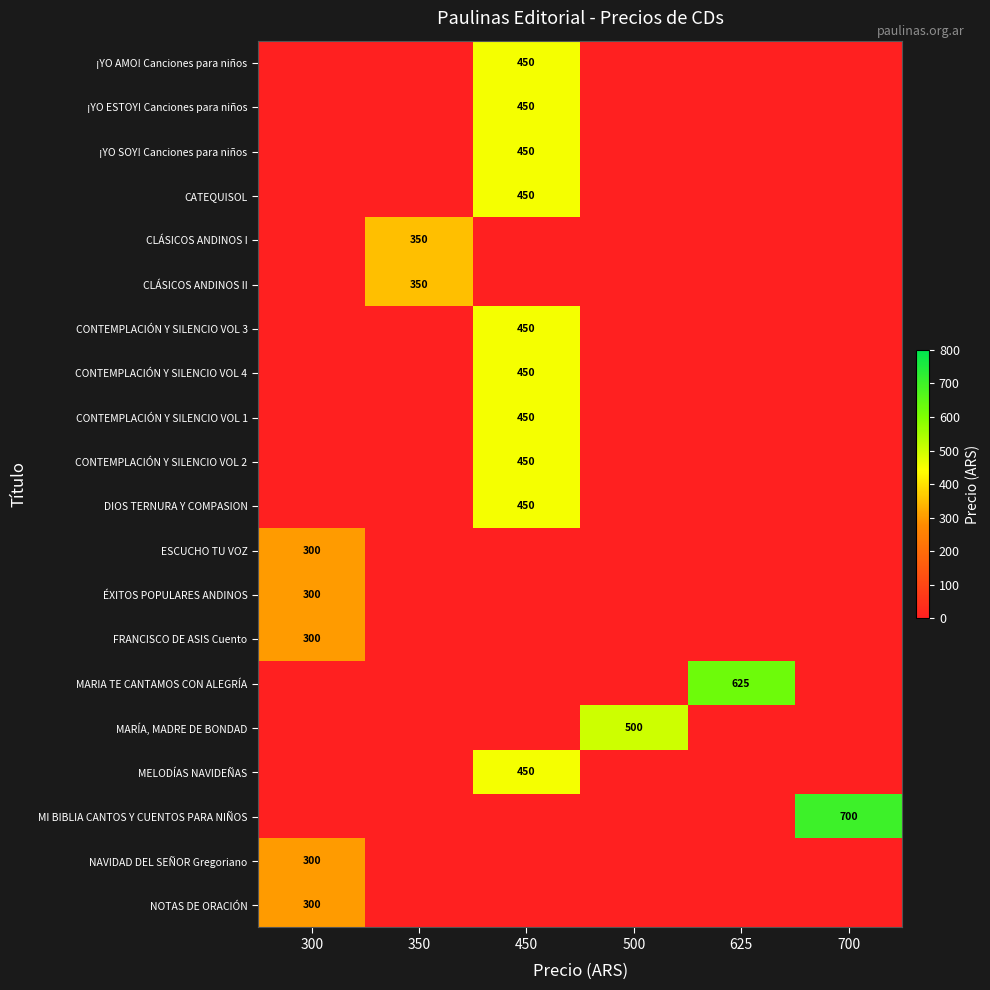

Which category has the lowest value across all series?

300